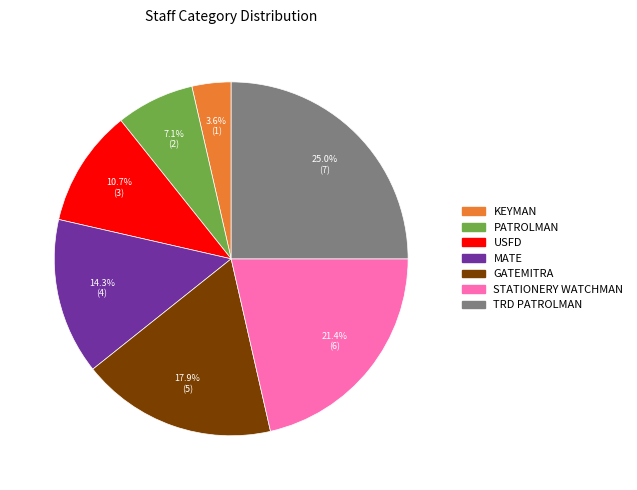

Count the number of slices in the pie.

7